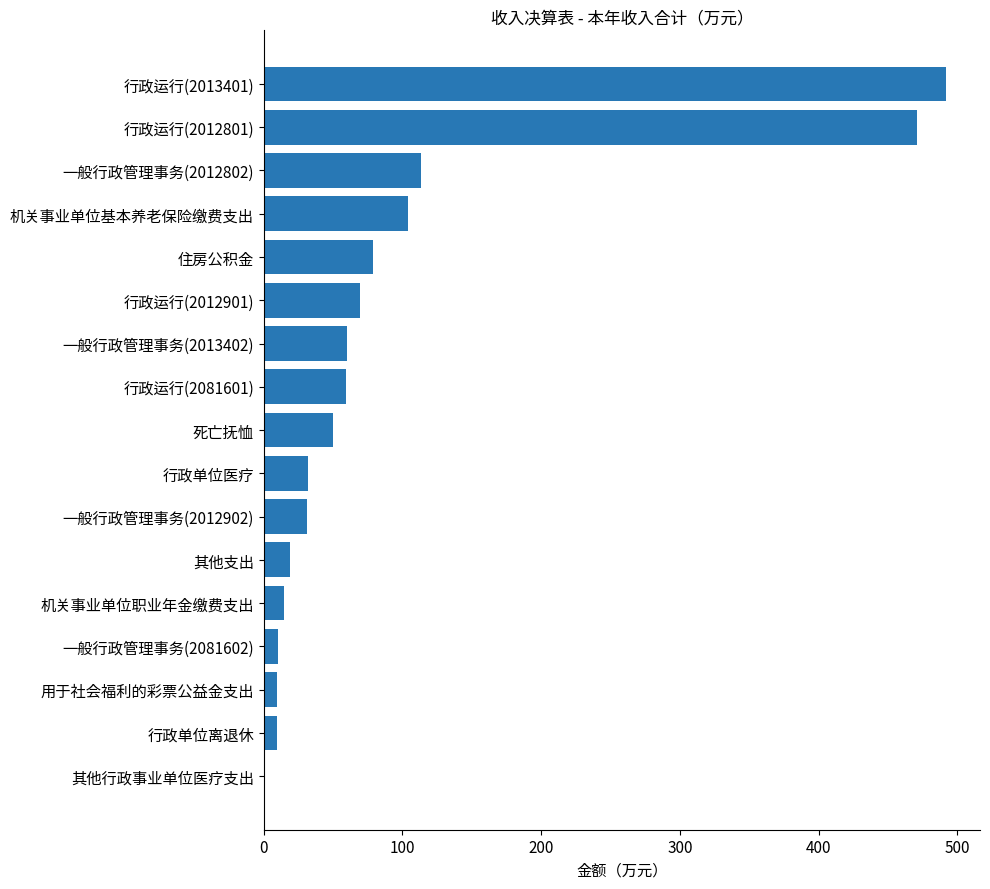

How many series are shown in this chart?

1